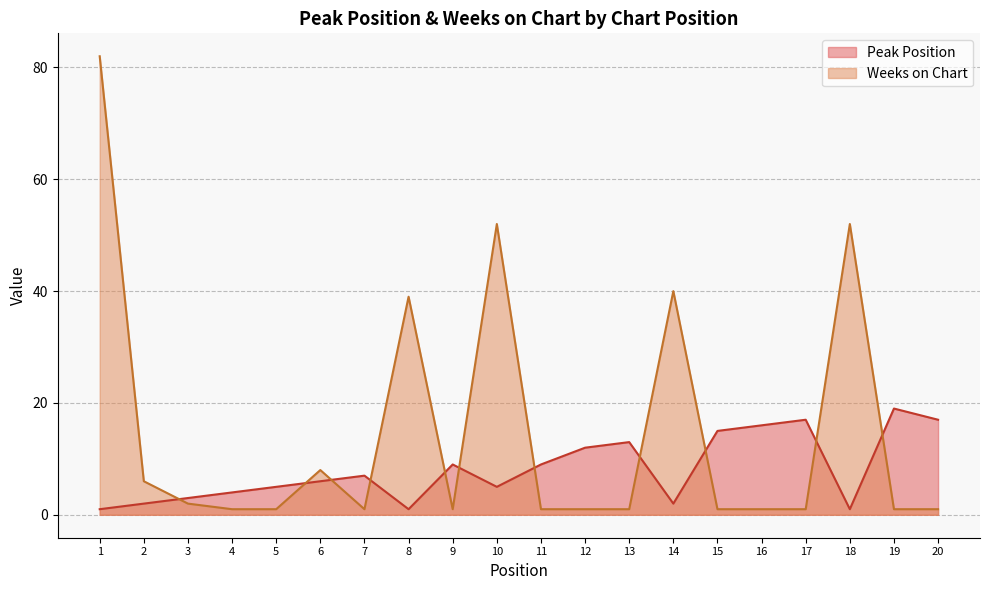

Does the chart have visible grid lines?

Yes